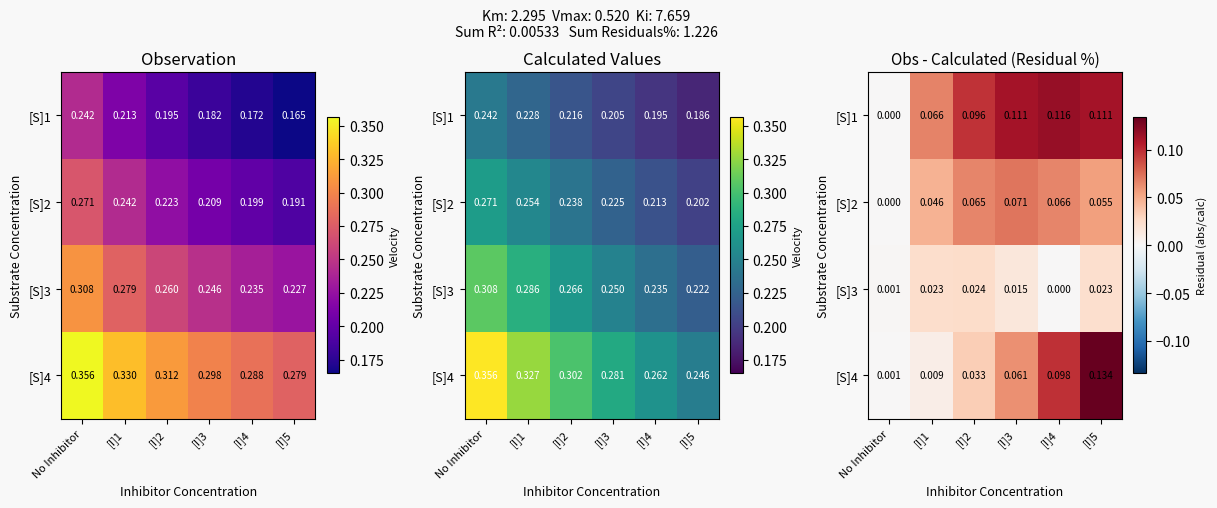

Where is [S]3 nearest to the value 0?

[I]4